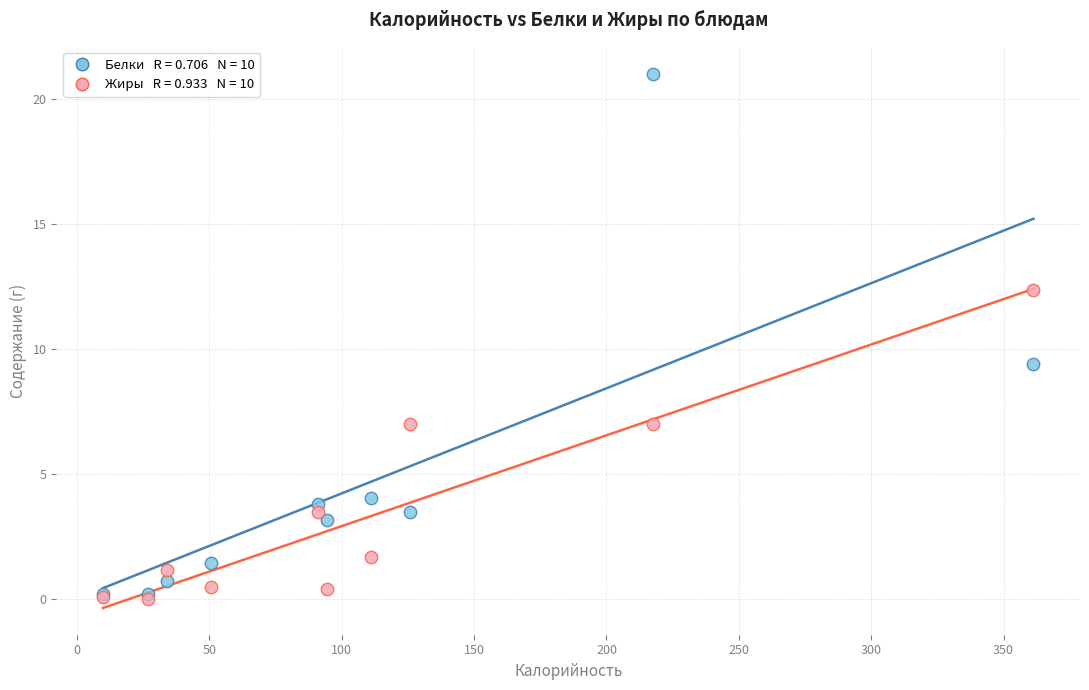

Across all series, what Y value is closest to 10?

9.4